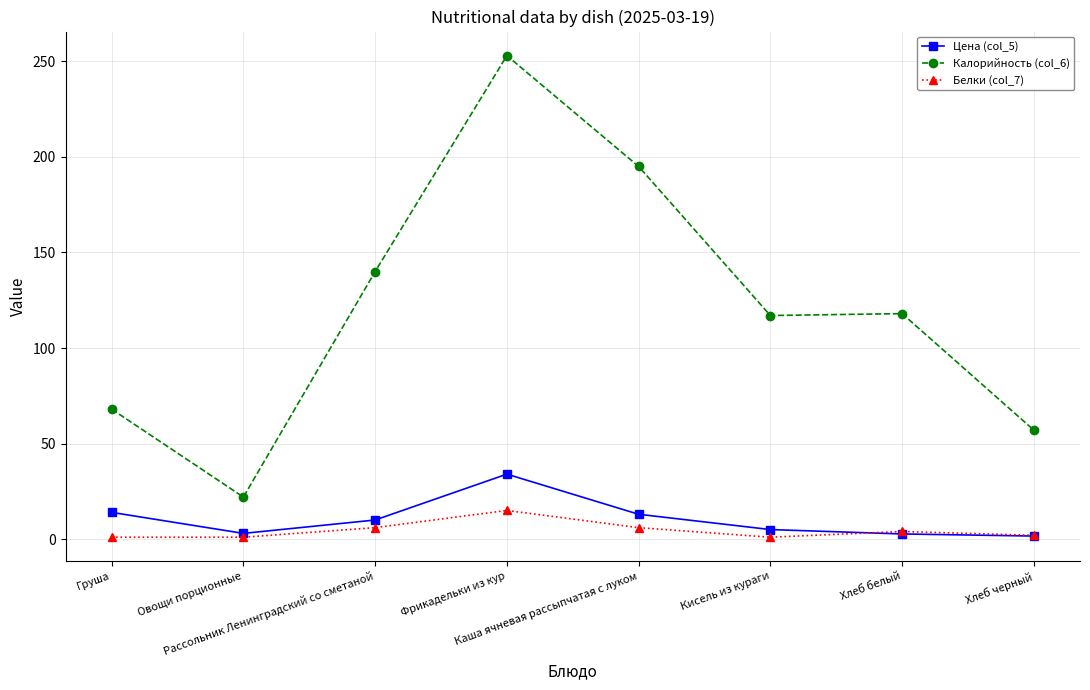

What are all the series names shown in the legend?

Цена (col_5), Калорийность (col_6), Белки (col_7)